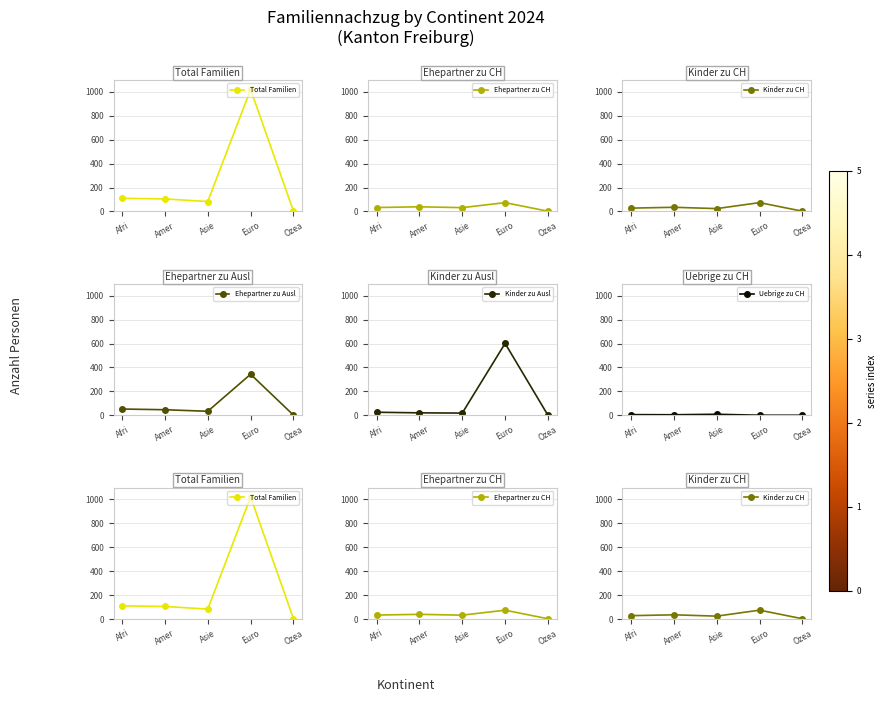

What is the average value of the Ehepartner zu CH series?

36